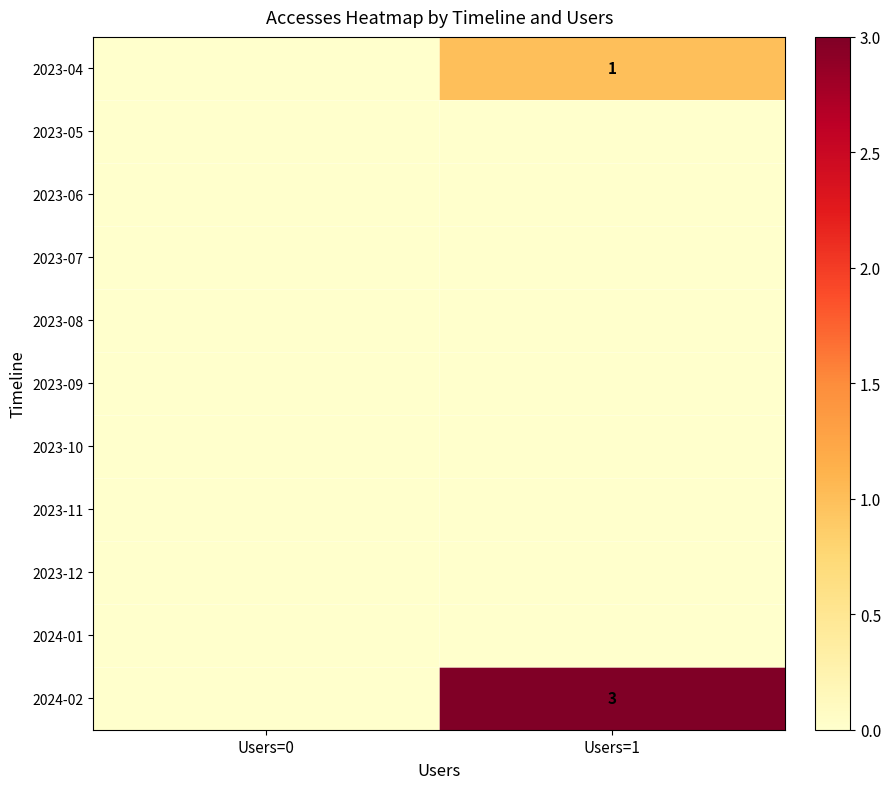

Which has a higher value, Users=1 or Users=0?

Users=1